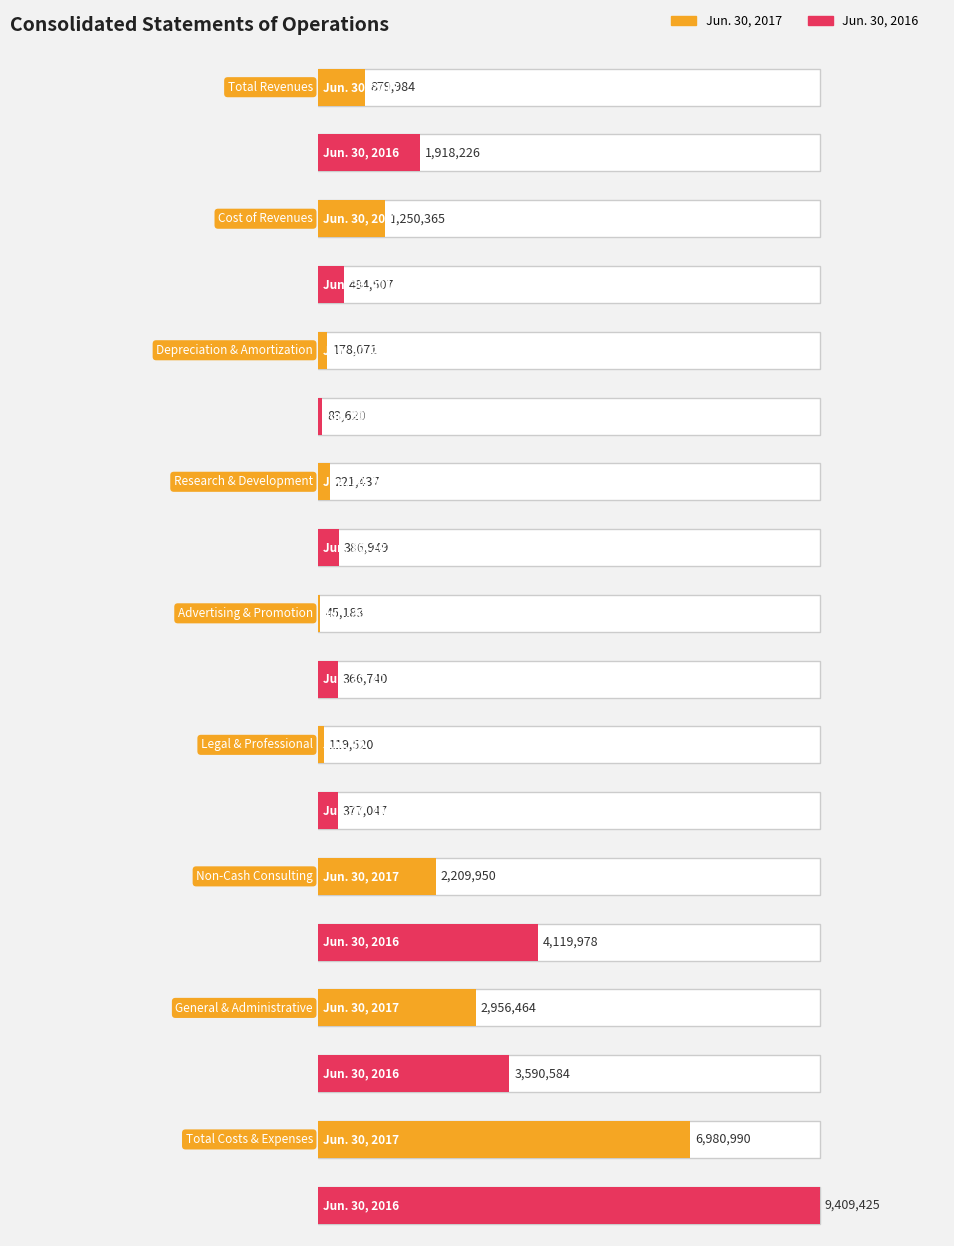

At which label is Jun. 30, 2016 closest to 4746522?

Non-Cash Consulting